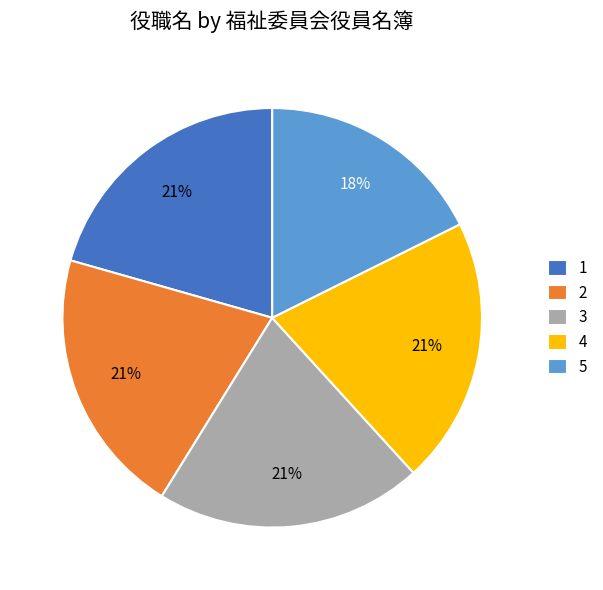

Is 2 the majority of the pie?

No